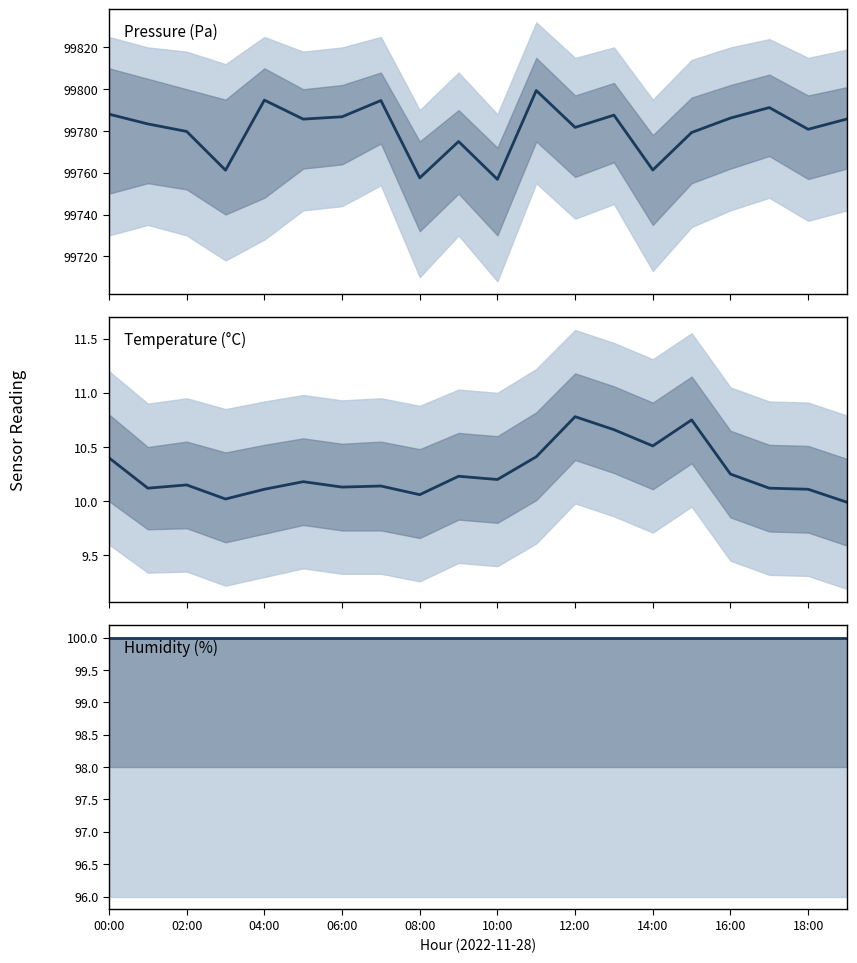

What is the difference between the second highest and second lowest values in the Pressure (Pa) series?

37.2